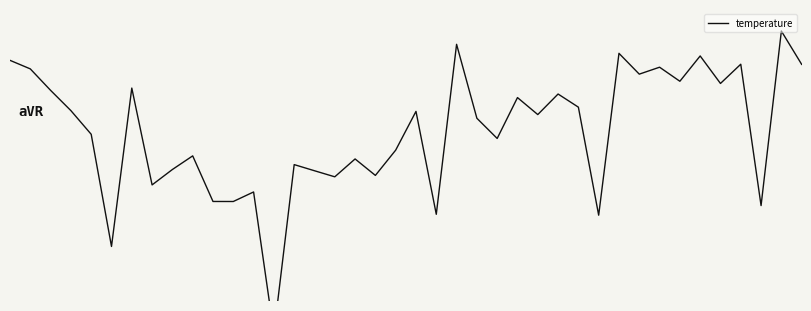

Which has a higher value, 34 or 32?

34